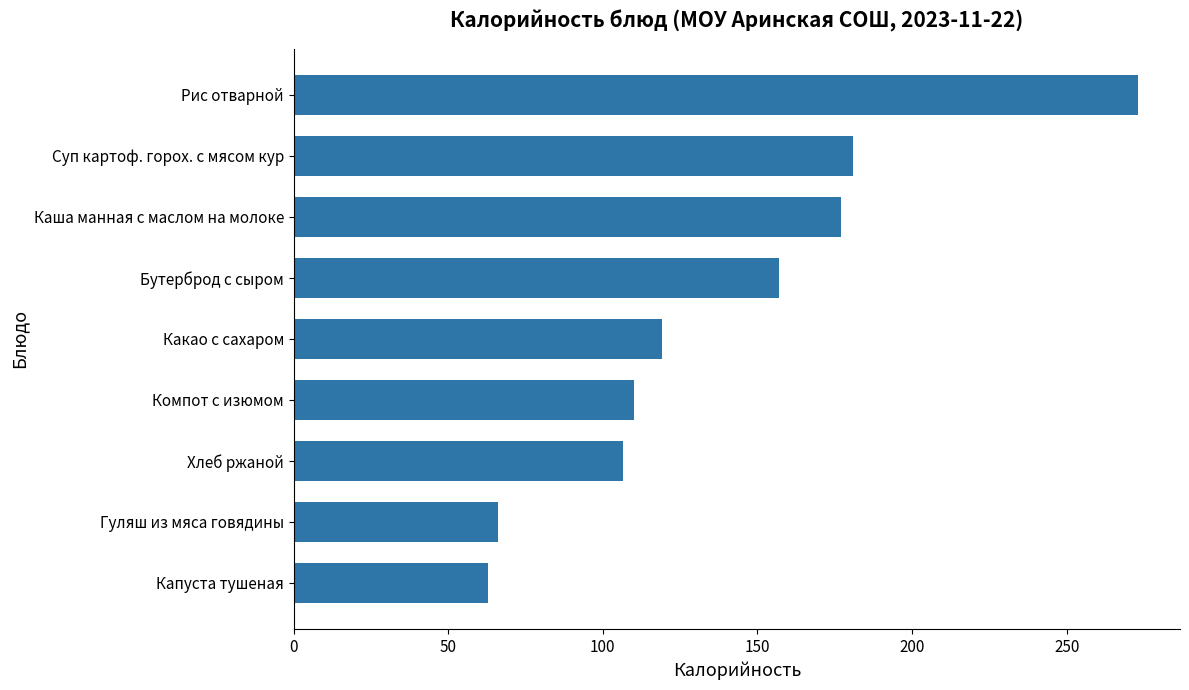

How many distinct data groups are displayed?

1